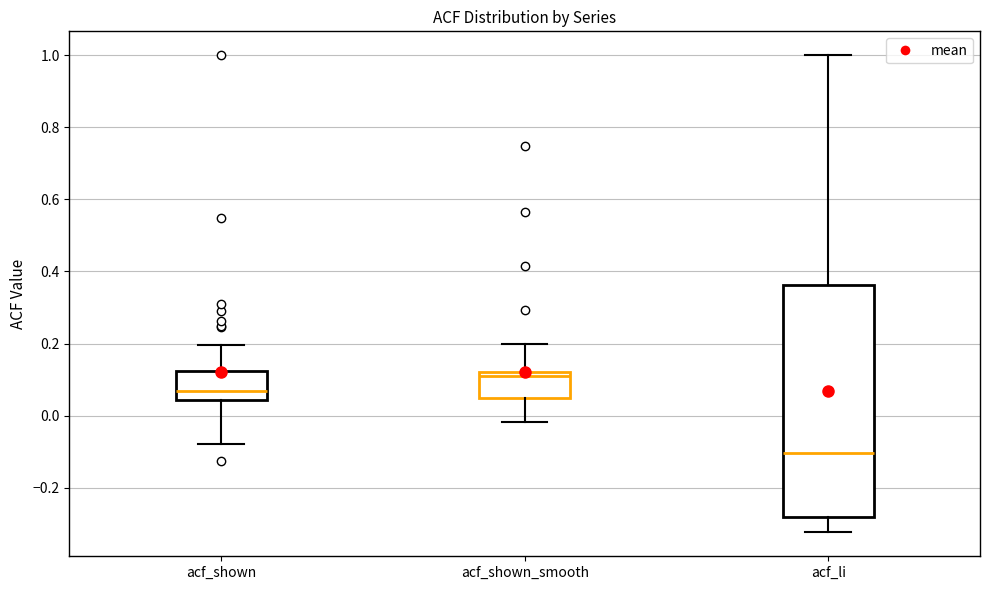

Reading left to right, read every box against the y-axis: the position of its median line, the range the box covers, and the ends of its whiskers. The values are not printed on the chart, so give them approximately, as read against the axis.

acf_shown: median 0.06, box 0.04 to 0.12, whiskers -0.08 to 0.20
acf_shown_smooth: median 0.10, box 0.04 to 0.12, whiskers -0.02 to 0.20
acf_li: median -0.10, box -0.28 to 0.36, whiskers -0.32 to 1.00